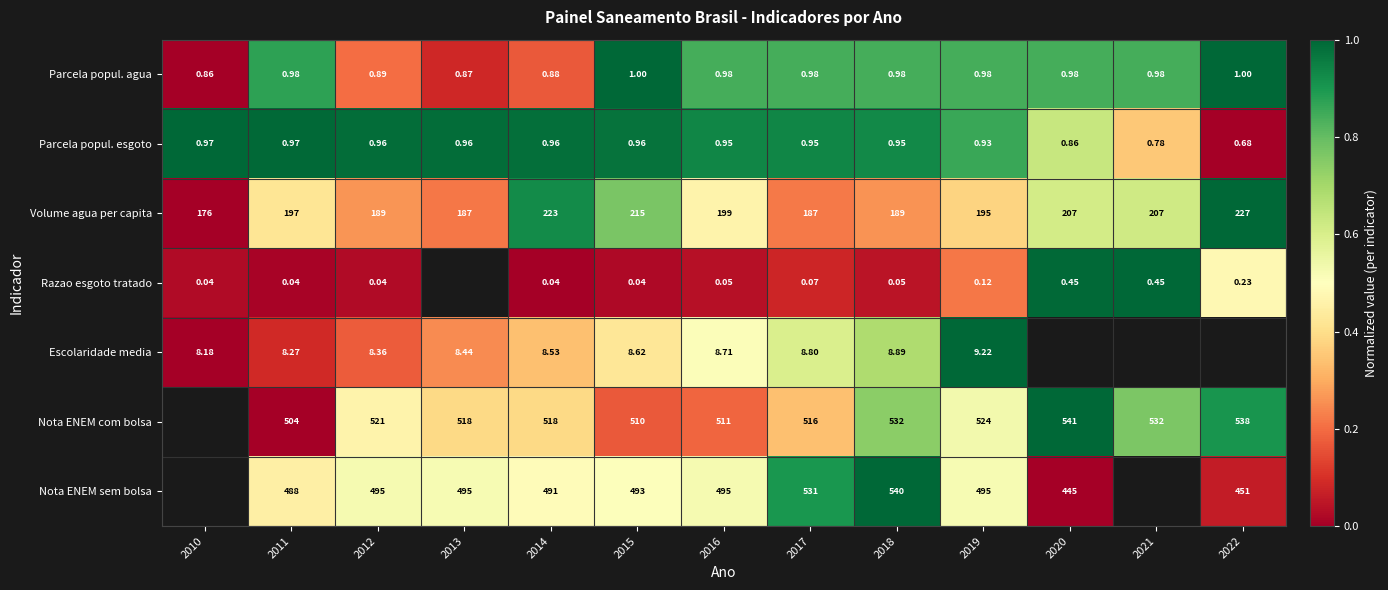

How many data points in Volume agua per capita are less than 197?

6